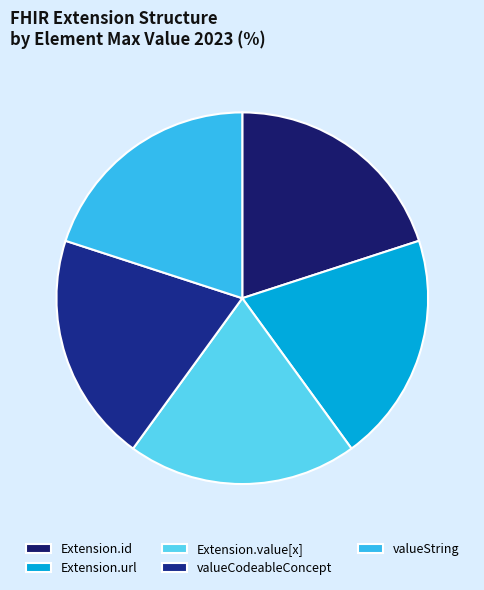

Is there a majority slice in this chart?

No